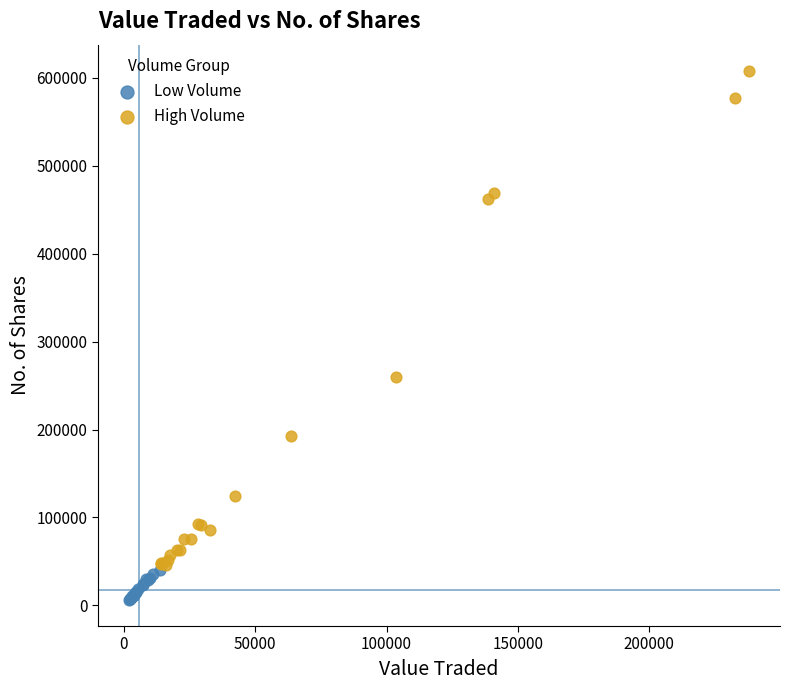

Which series contains the highest Y value?

High Volume